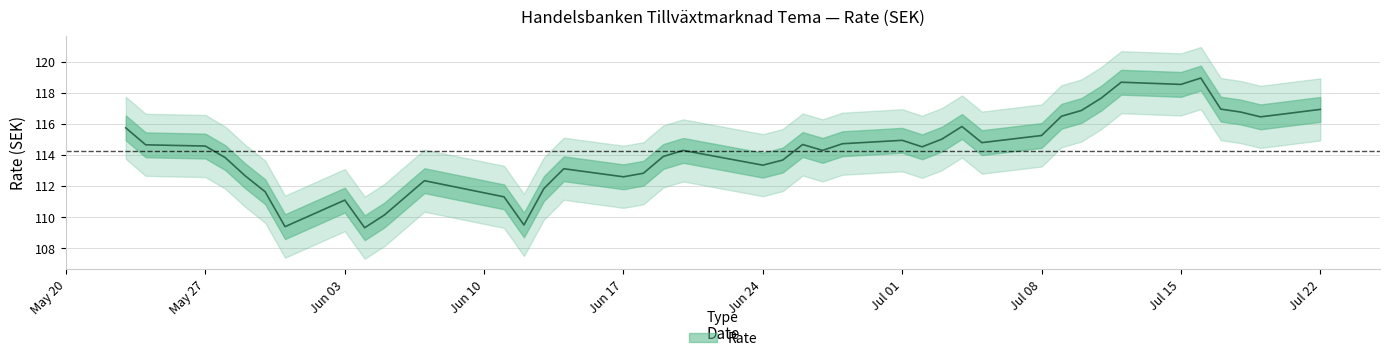

What is the minimum value shown in the chart?

109.3